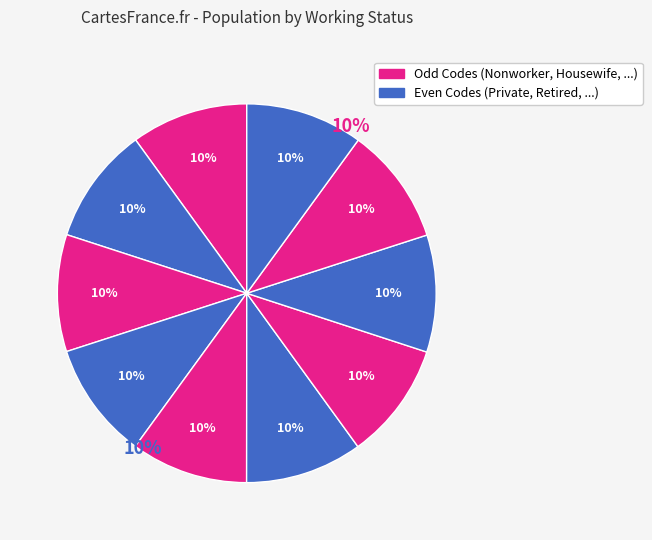

How many slices are in this pie chart?

10